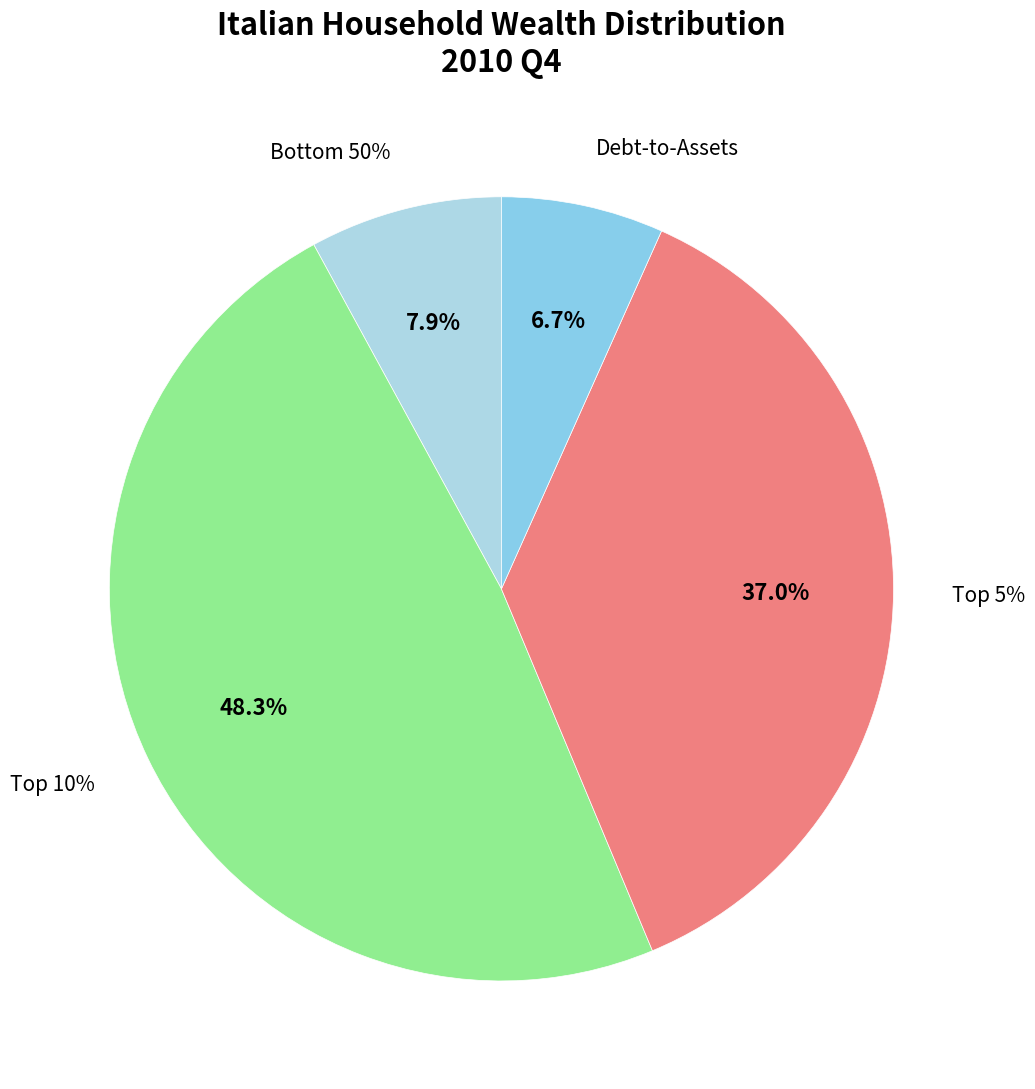

Rank the categories by value from lowest to highest.

Debt-to-Assets Ratio, Wealth Share of the Bottom 50%, Wealth Share of the Top 5%, Wealth Share of the Top 10%